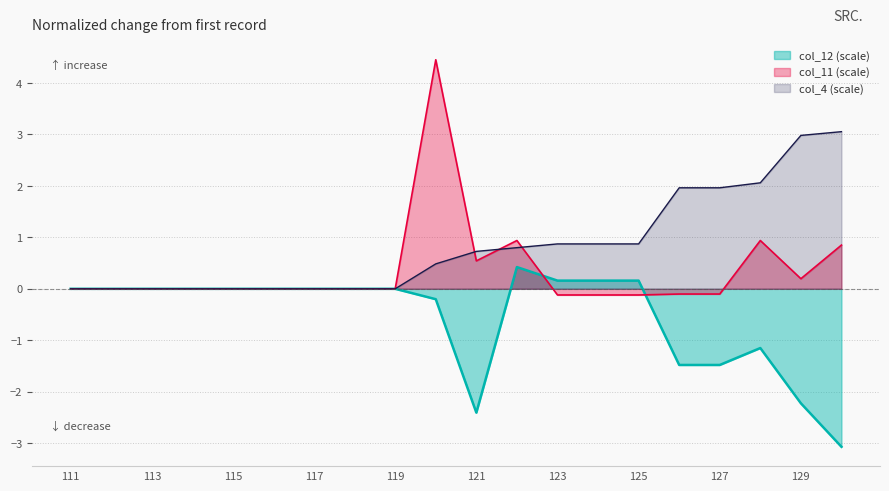

Reading left to right, extract all data points from this chart.

col_4: 111=0.0	112=0.0	113=0.0	114=0.0	115=0.0	116=0.0	117=0.0	118=0.0	119=0.0	120=0.5	121=0.7	122=0.8	123=0.9	124=0.9	125=0.9	126=2.0	127=2.0	128=2.1	129=3.0	130=3.1
col_11: 111=0.0	112=0.0	113=0.0	114=0.0	115=0.0	116=0.0	117=0.0	118=0.0	119=0.0	120=4.5	121=0.5	122=0.9	123=-0.1	124=-0.1	125=-0.1	126=-0.1	127=-0.1	128=0.9	129=0.2	130=0.8
col_12: 111=0.0	112=0.0	113=0.0	114=0.0	115=0.0	116=0.0	117=0.0	118=0.0	119=0.0	120=-0.2	121=-2.4	122=0.4	123=0.2	124=0.2	125=0.2	126=-1.5	127=-1.5	128=-1.2	129=-2.2	130=-3.1